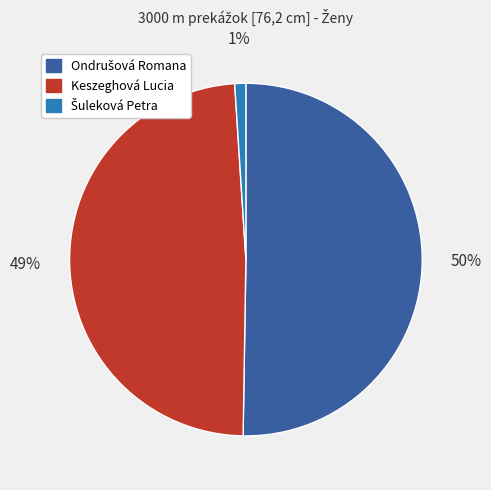

To the nearest percent, what is the difference between the largest and smallest slice percentages?

49%